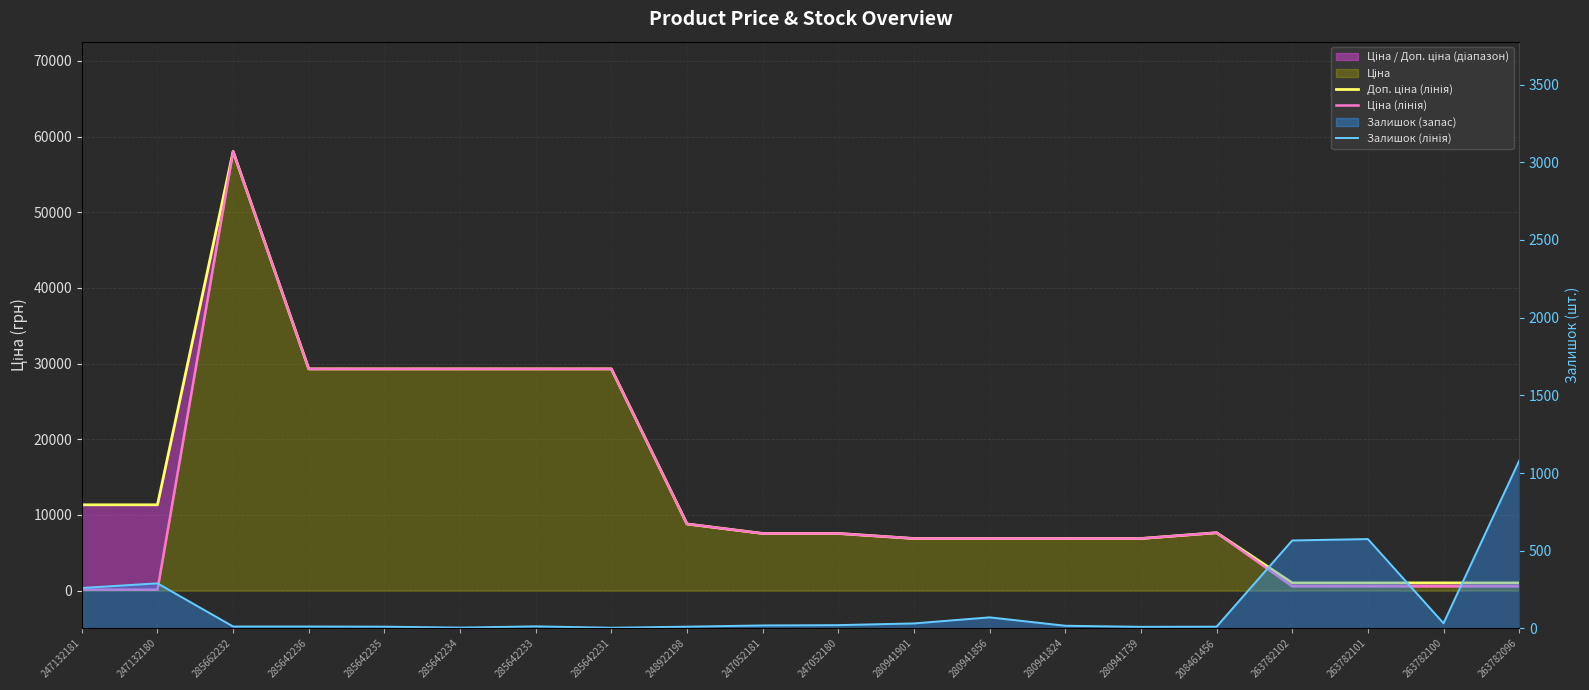

The Доп. ціна (лінія) series shows 3331.5 at 280941856. True or false?

False